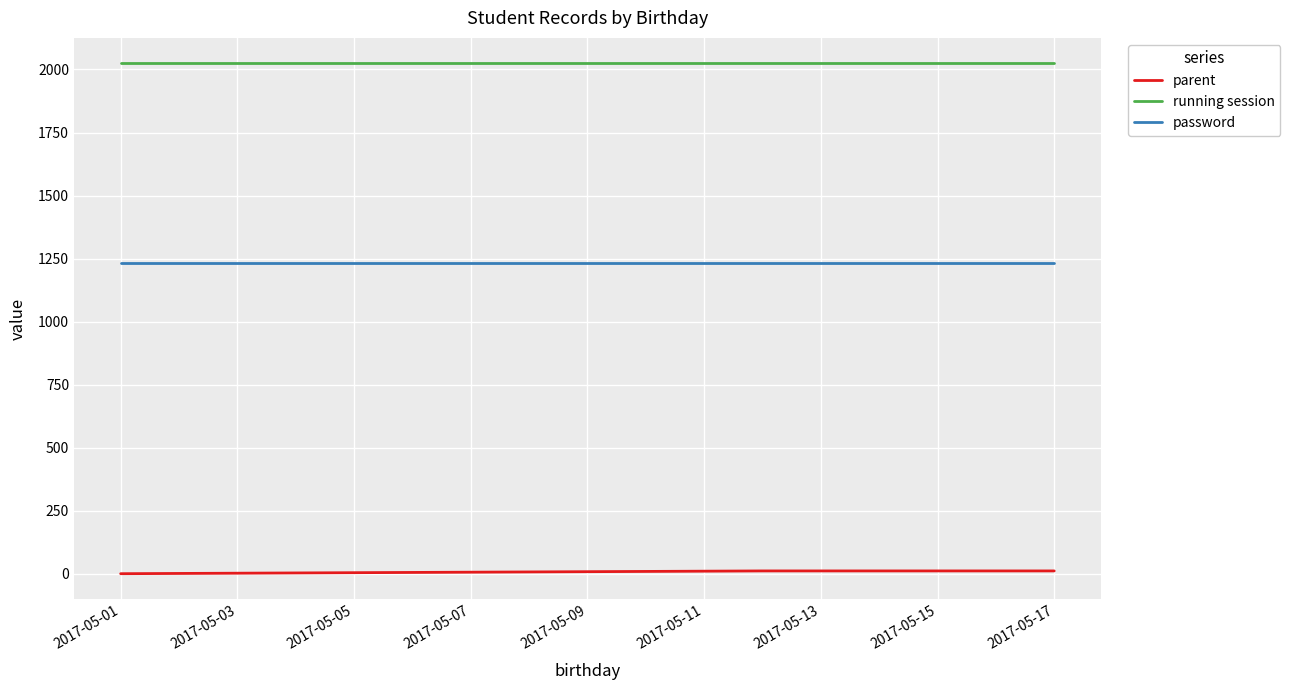

Which series has the largest total across all categories?

running session